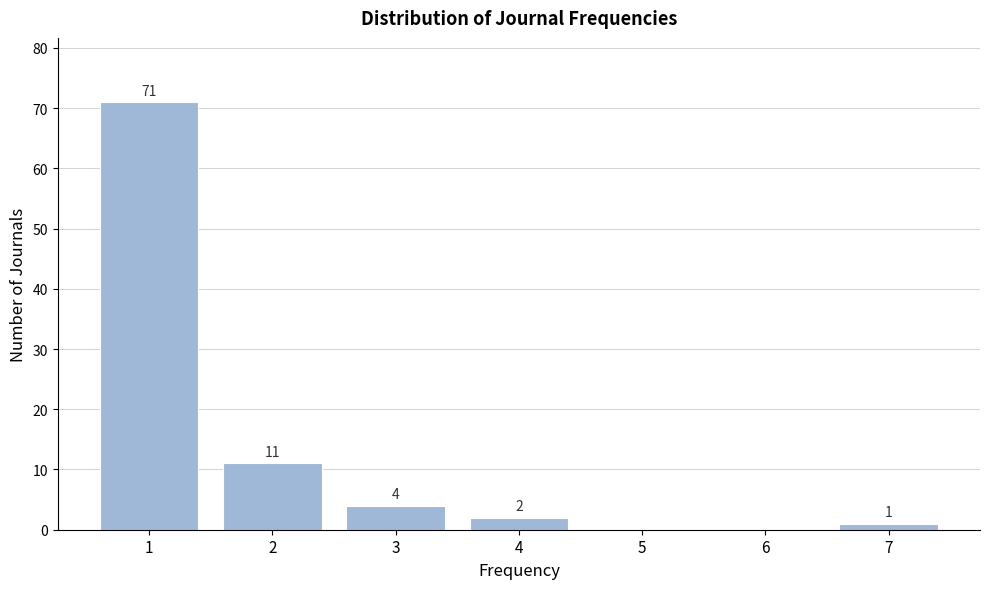

Reading left to right, what are all the values shown in this chart?

1=71	2=11	3=4	4=2	5=0	6=0	7=1